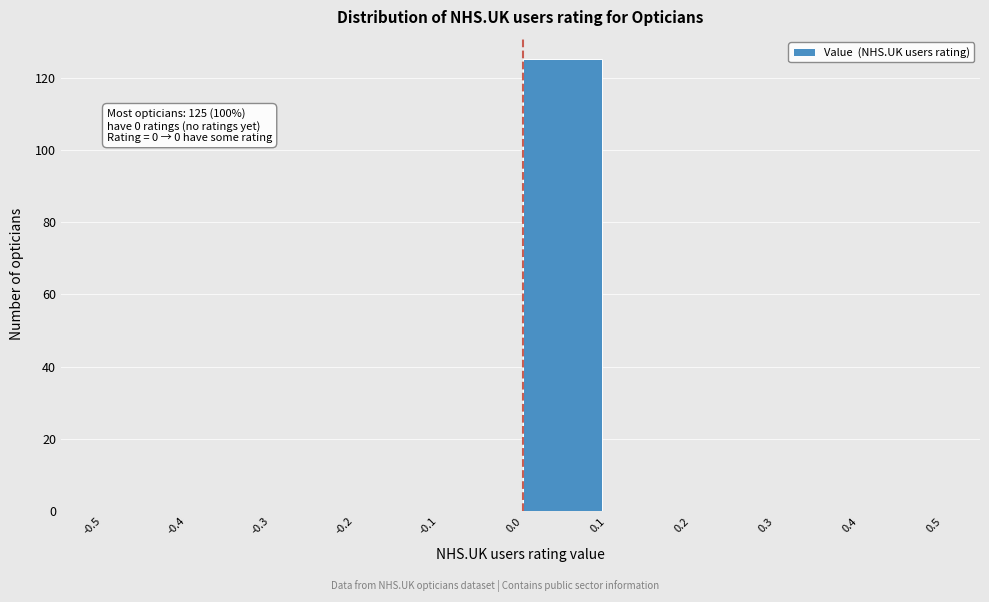

Over which range of the x-axis is the bar tallest?

0.0 to 0.1